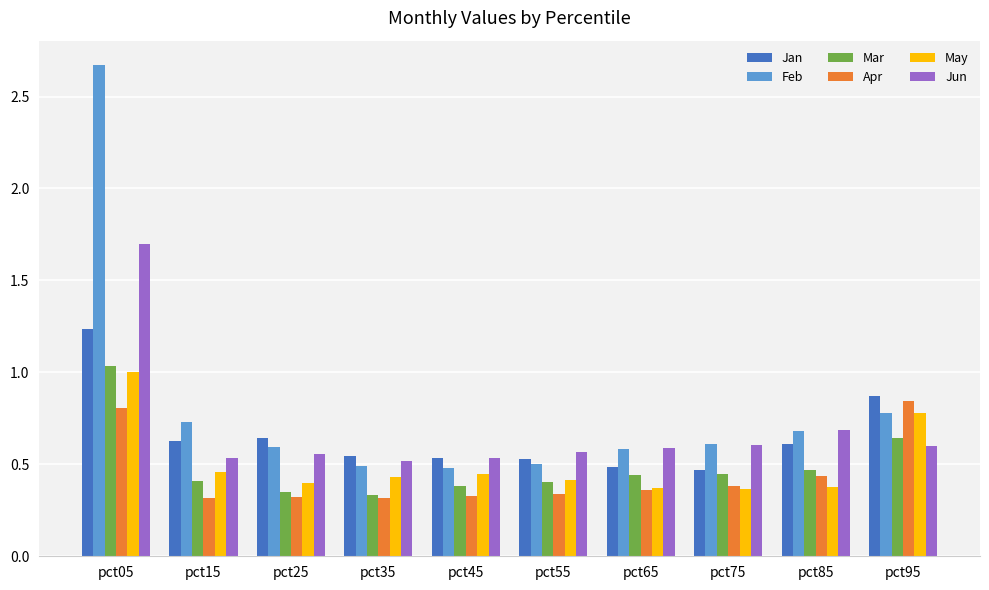

At which category does the chart reach its peak across all series?

pct05